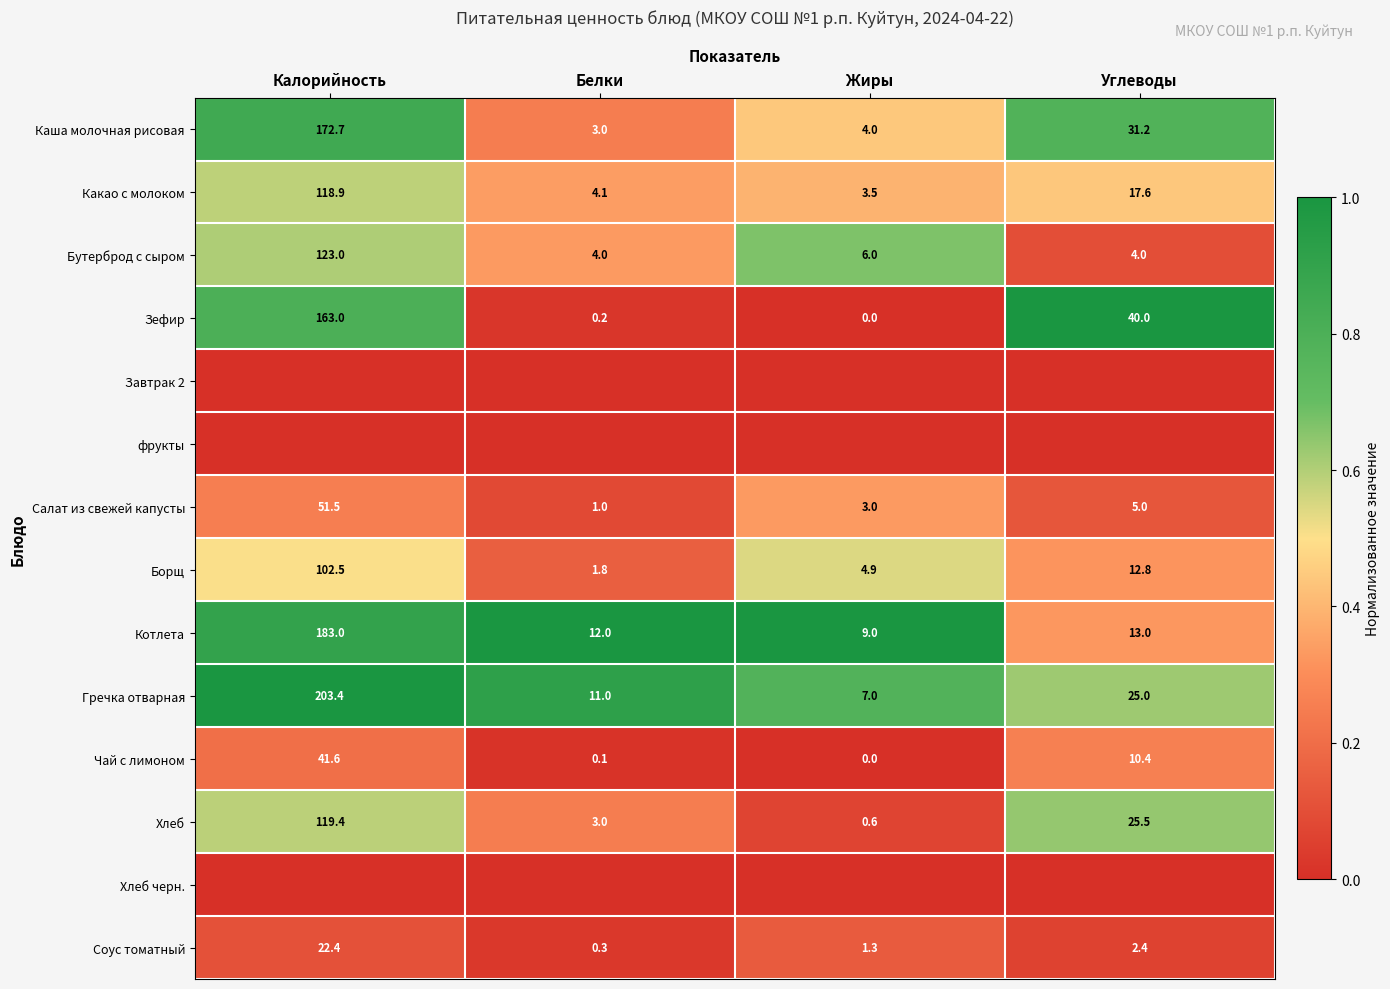

What is the sum of all Бутерброд с сыром values?

137.0